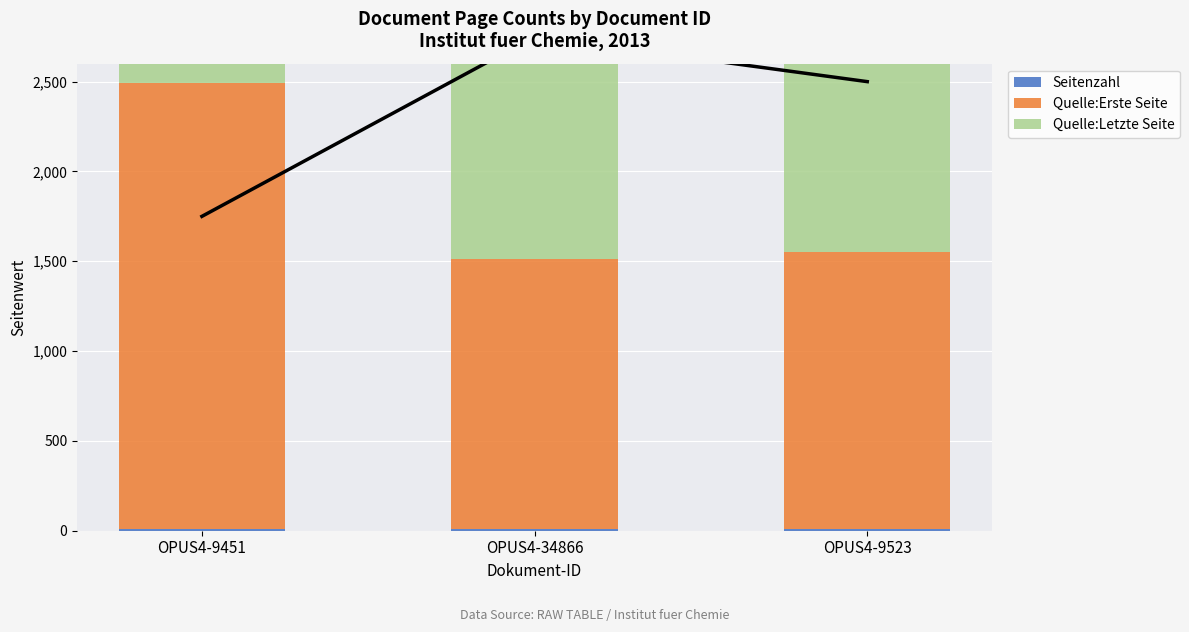

What is the smallest value displayed?

7